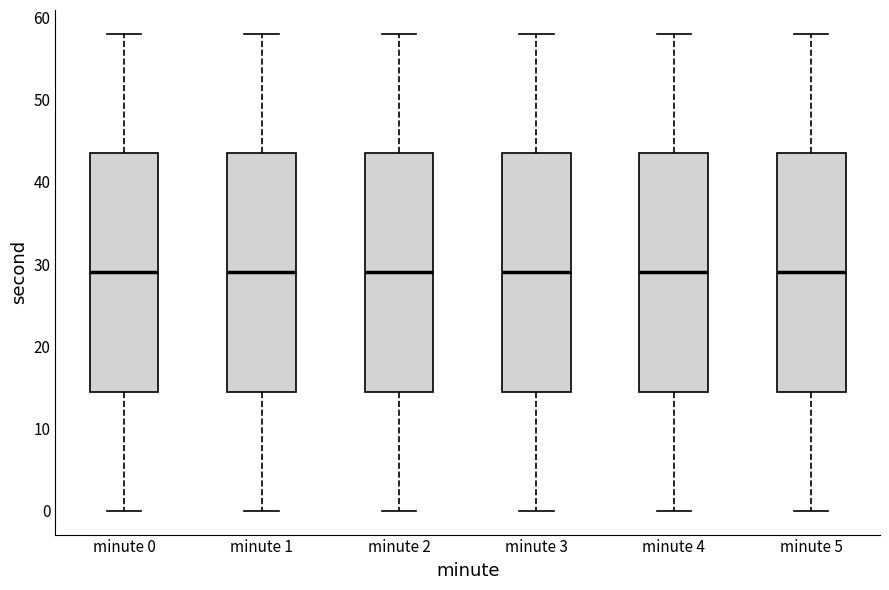

Reading left to right, read every box against the y-axis: the position of its median line, the range the box covers, and the ends of its whiskers. The values are not printed on the chart, so give them approximately, as read against the axis.

minute 0: median 29, box 15 to 44, whiskers 0 to 58
minute 1: median 29, box 15 to 44, whiskers 0 to 58
minute 2: median 29, box 15 to 44, whiskers 0 to 58
minute 3: median 29, box 15 to 44, whiskers 0 to 58
minute 4: median 29, box 15 to 44, whiskers 0 to 58
minute 5: median 29, box 15 to 44, whiskers 0 to 58